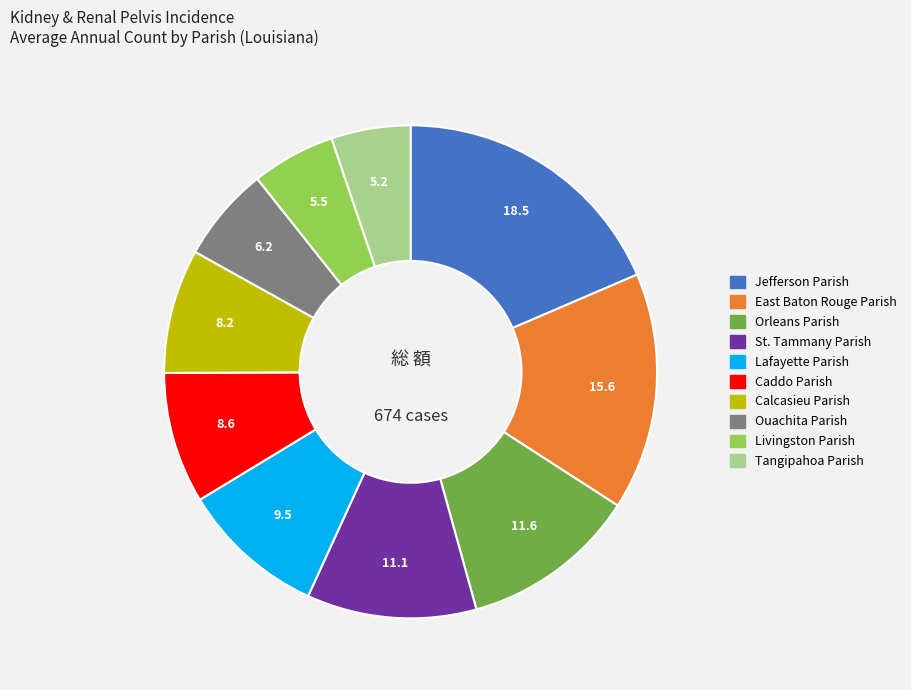

Is Orleans Parish the majority of the pie?

No